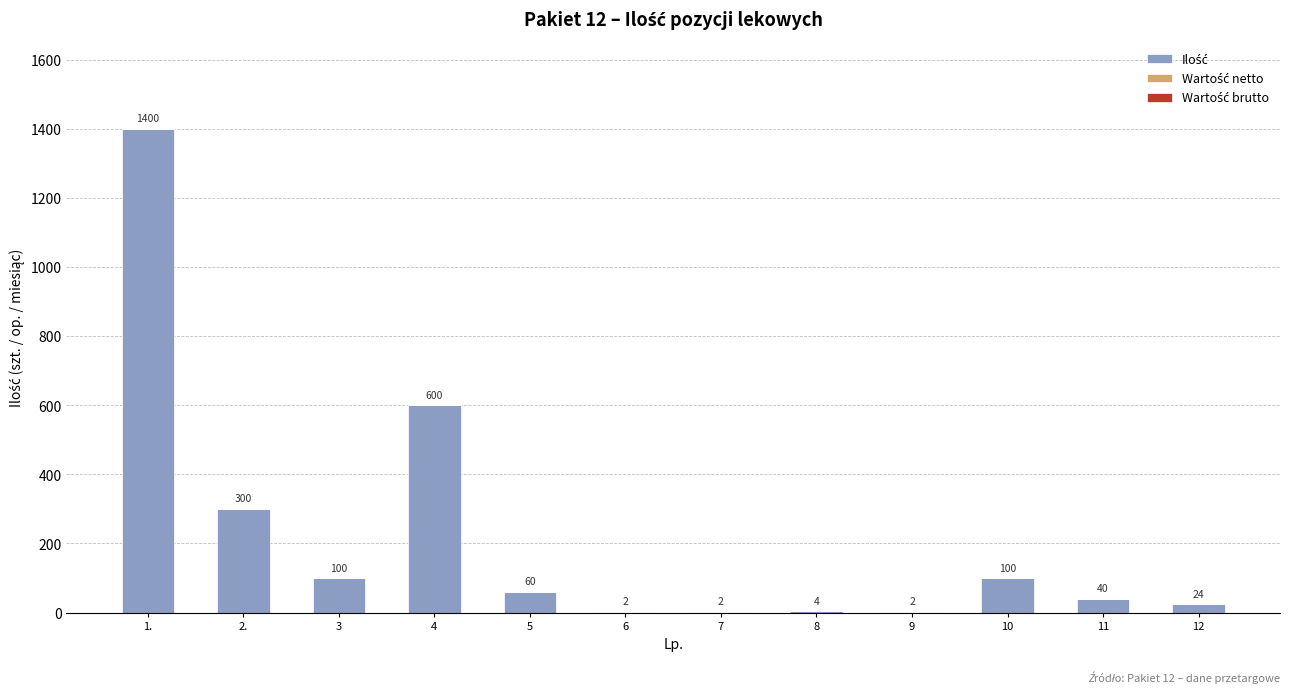

What is the greatest value displayed?

1400